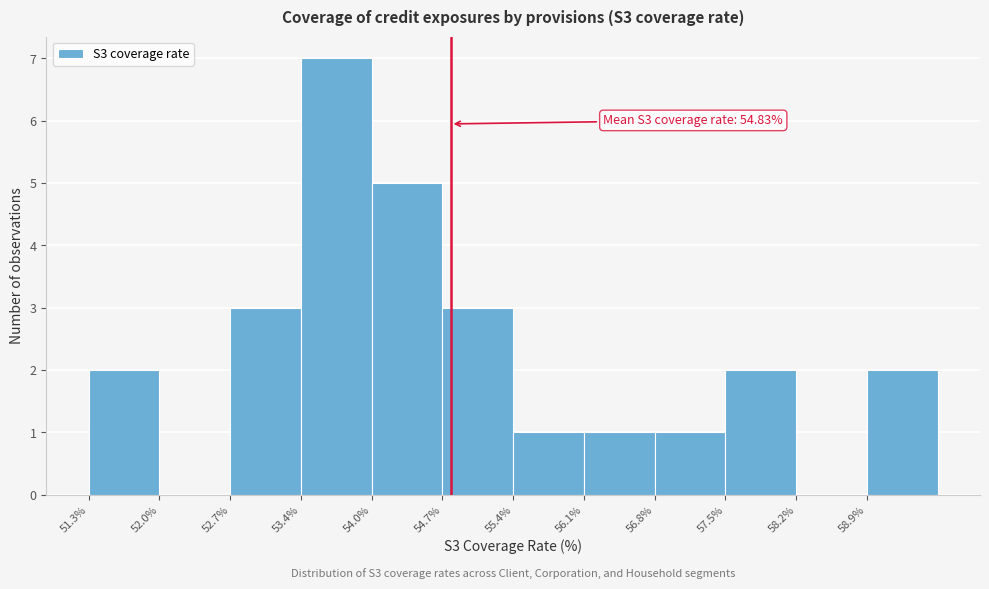

Which range on the x-axis has the tallest bar?

53.4 to 54.0